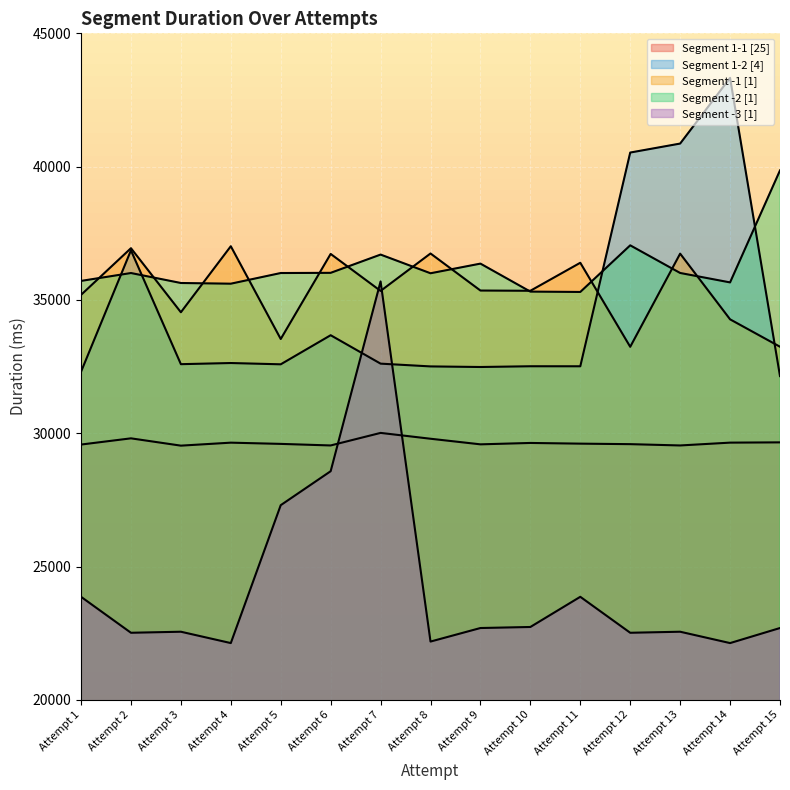

What is the value of the Segment 1-1 [25] point at the 15th from the left?

29657